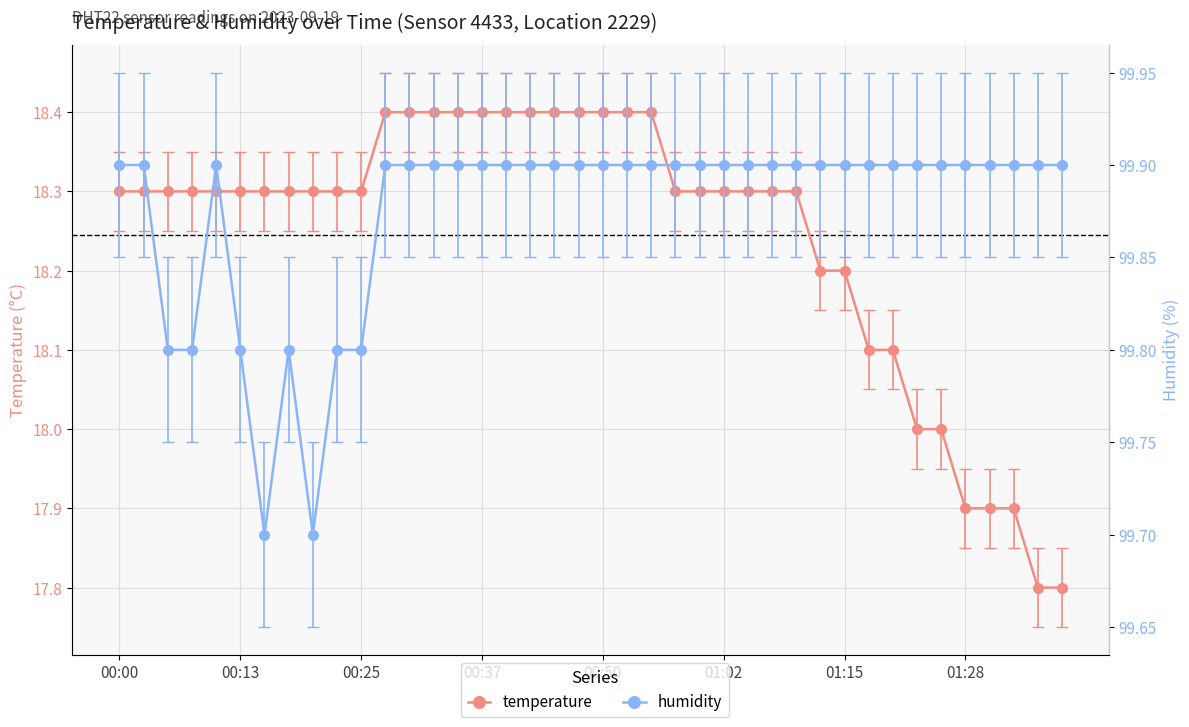

What is the difference between the maximum and minimum values in the temperature series?

0.6